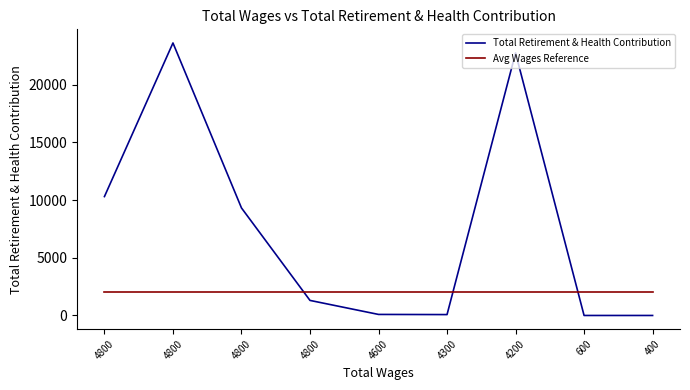

Does the chart display data point markers on the line(s)?

No